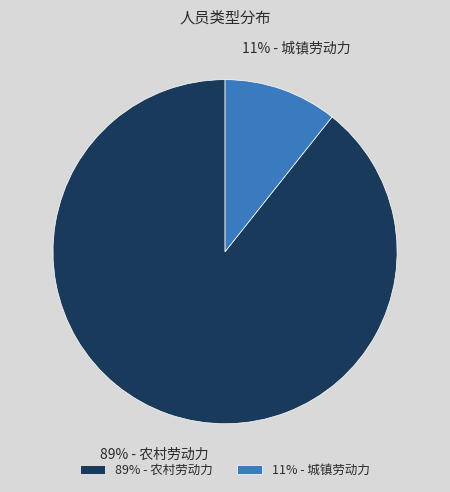

Is there a majority slice in this chart?

Yes